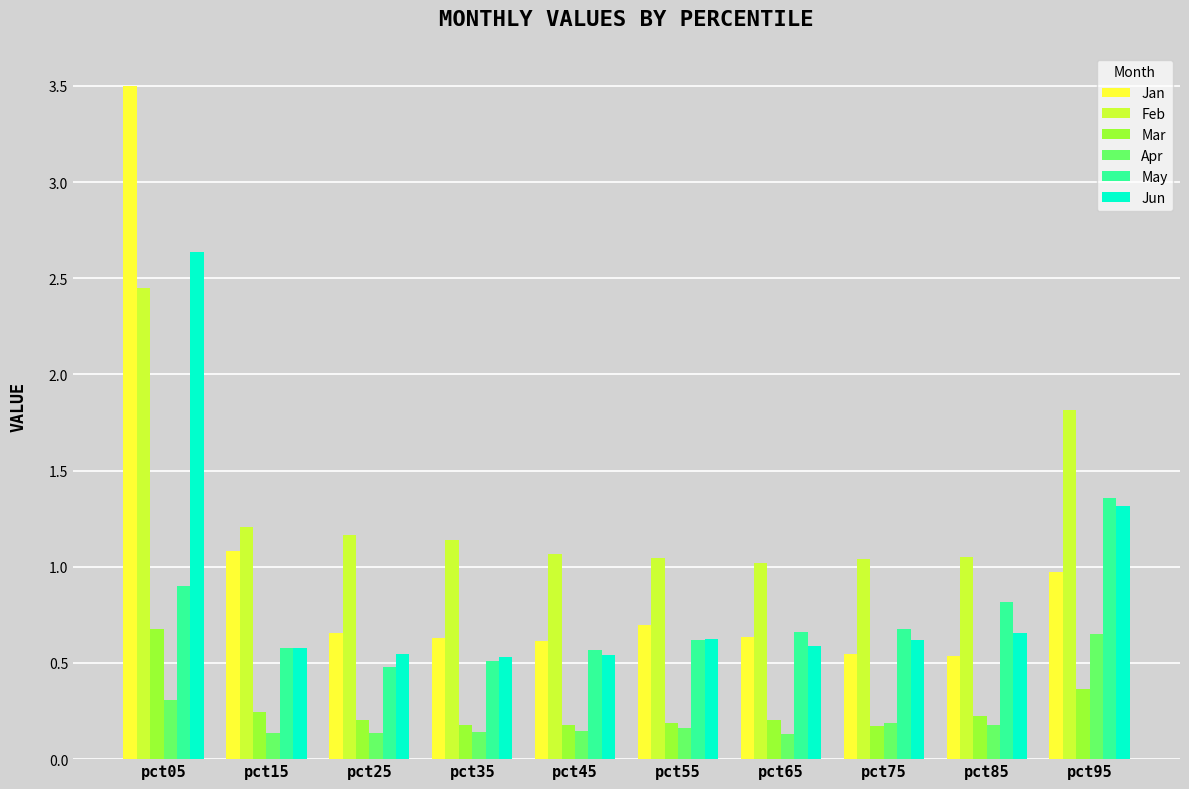

Does the chart contain any negative values?

No